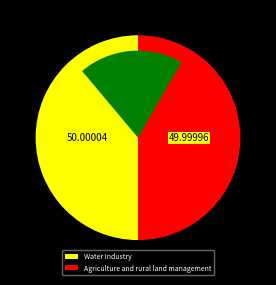

Which category has the smallest portion of the pie?

Agriculture and rural land management